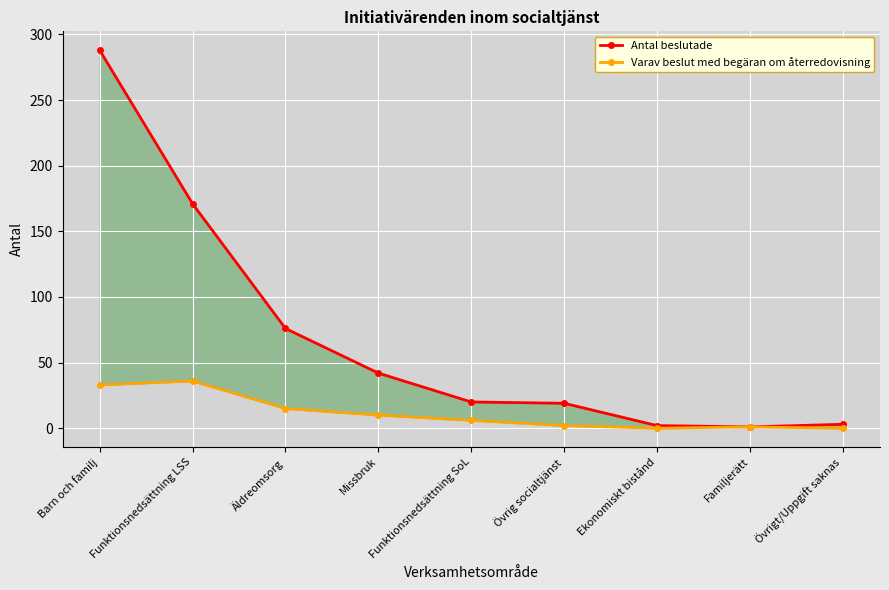

The value of Varav beslut med begäran om återredovisning at Äldreomsorg is 15. True or false?

True